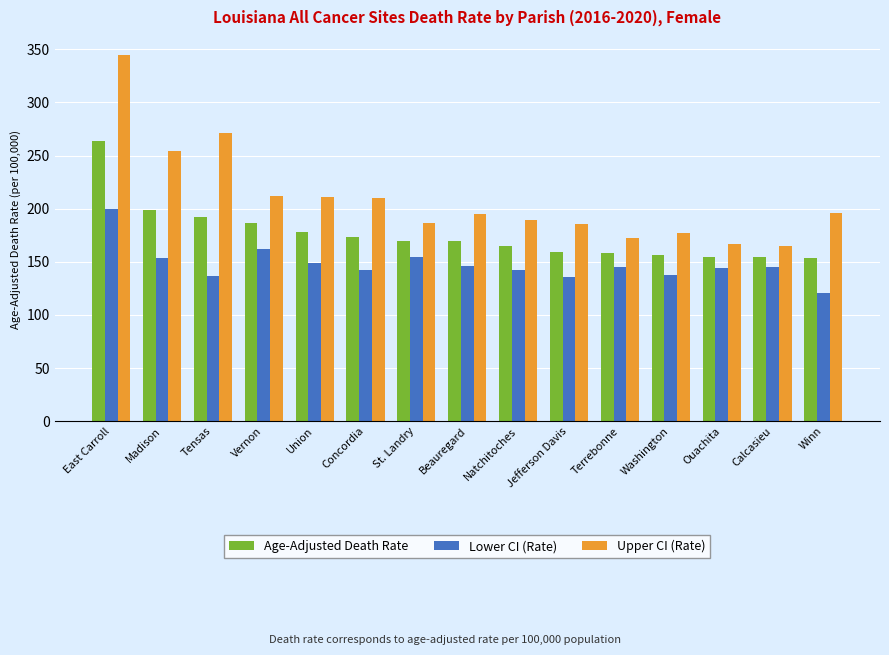

What is the spread (max minus min) of values at Ouachita?

22.4